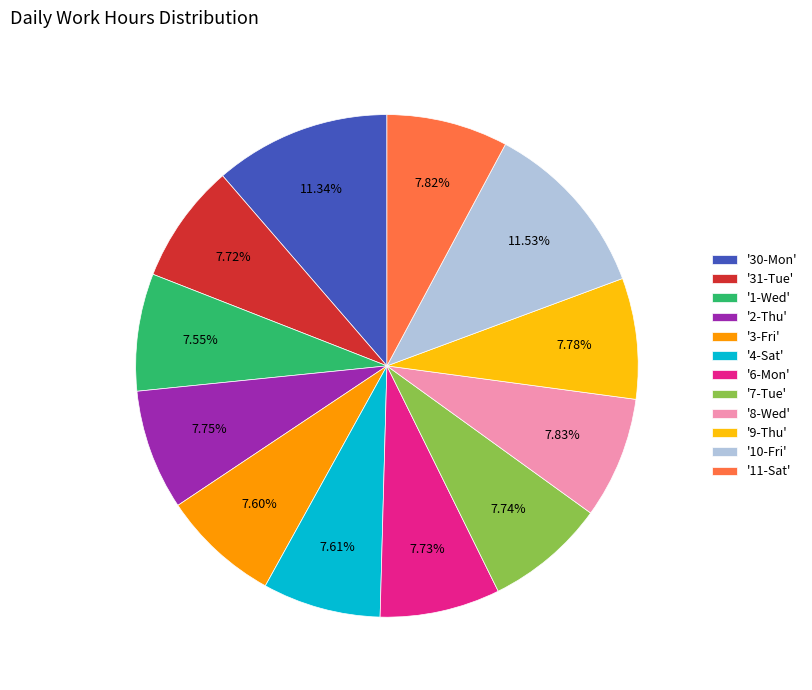

Is there any slice that represents more than half of the pie?

No